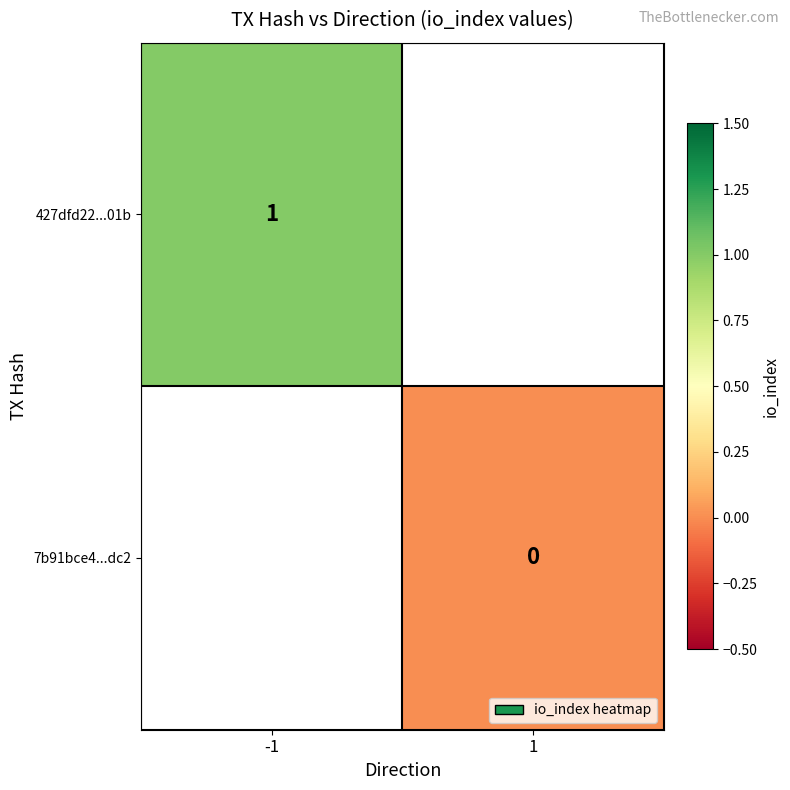

The value of 427dfd22...01b at -1 is 1. True or false?

True